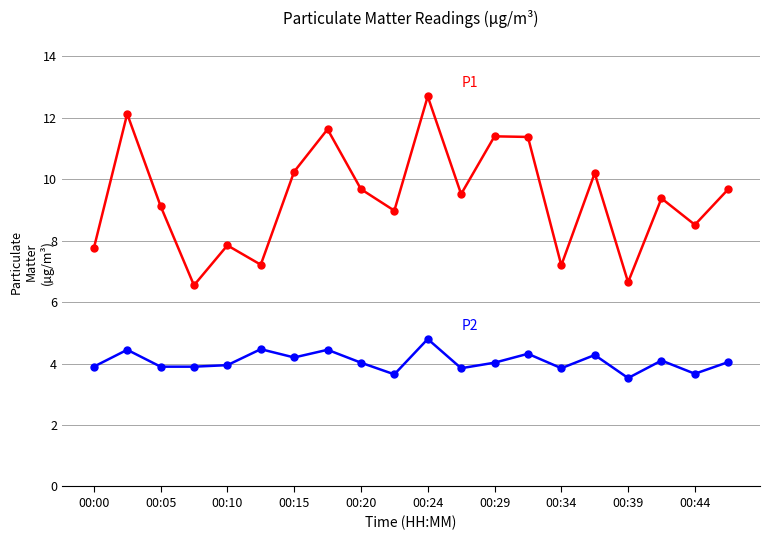

What is the maximum value shown in the chart?

12.7